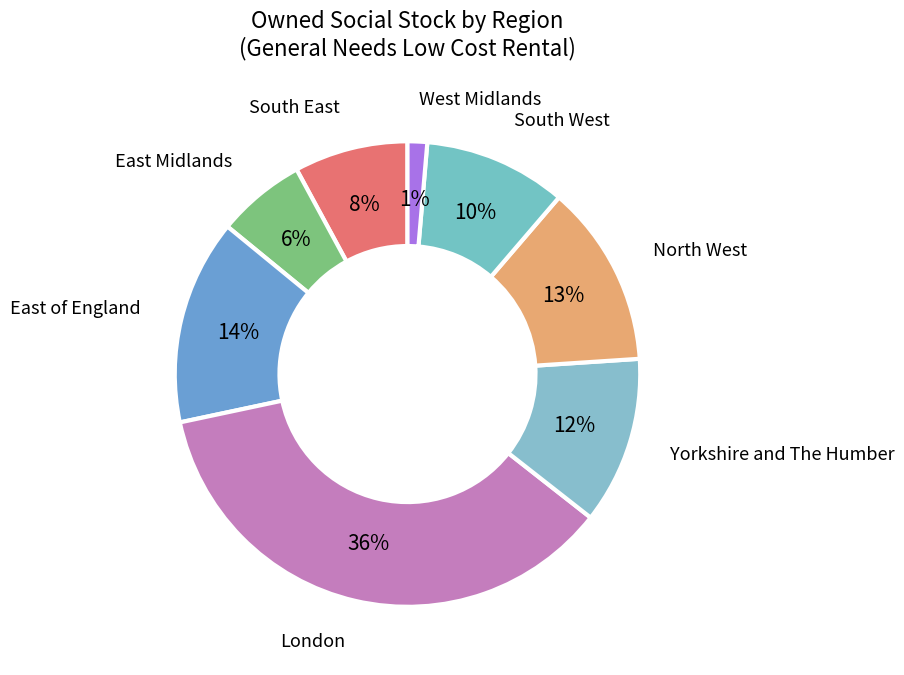

Does any single category account for the majority?

No